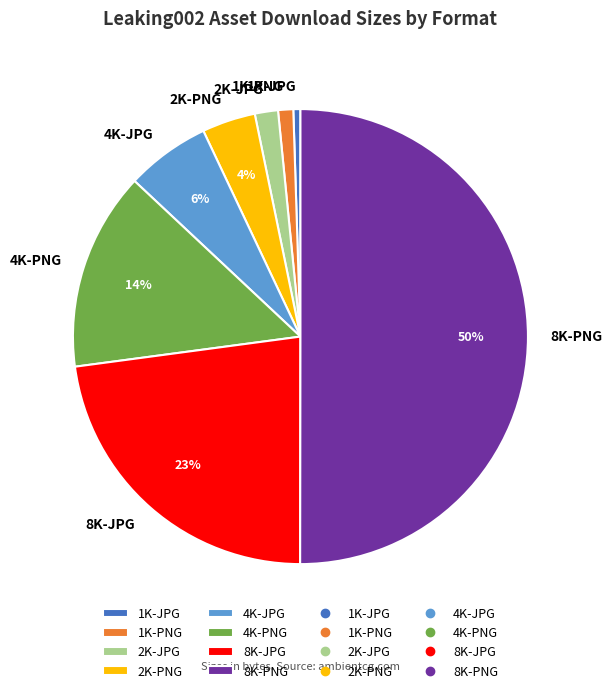

Which has a higher value, 8K-JPG or 2K-JPG?

8K-JPG